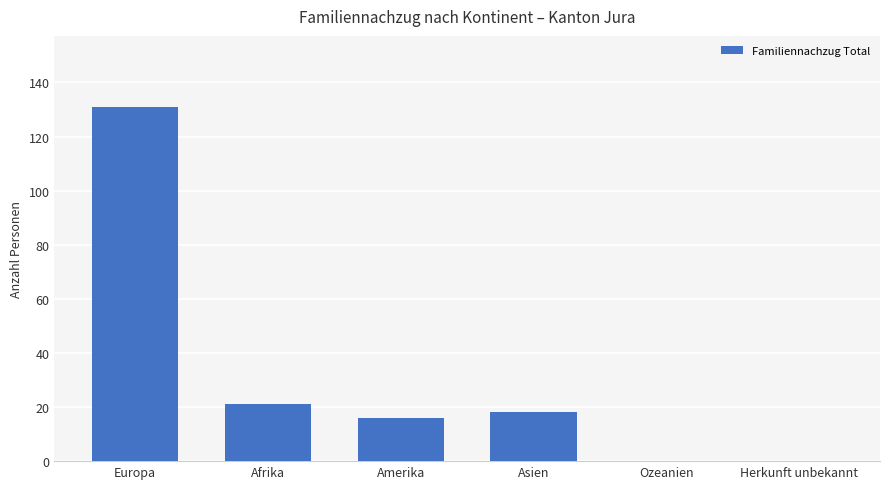

How many data points does each series have?

6